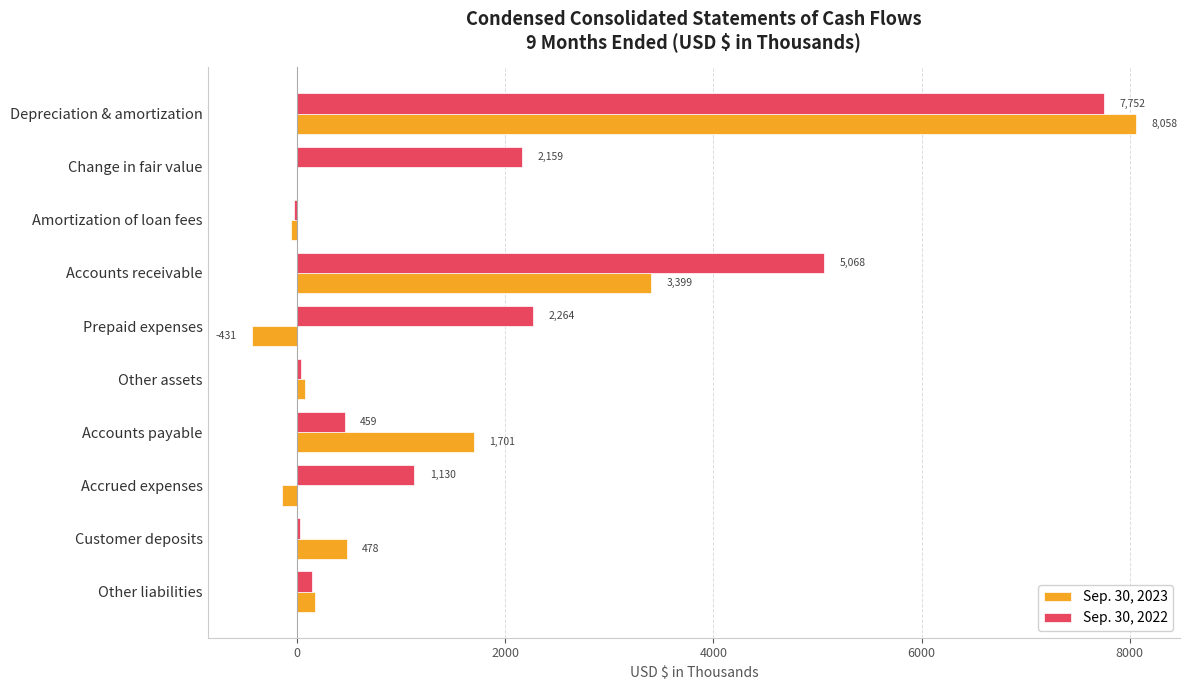

At which category is the sum across all series the highest?

Depreciation & amortization